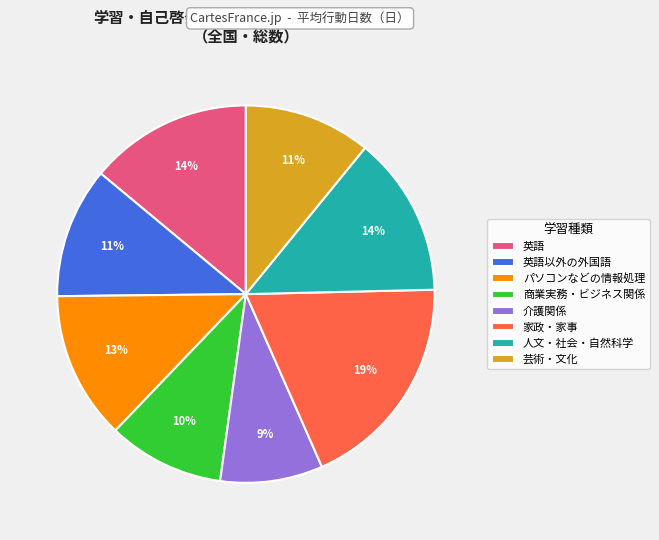

How many segments does this pie chart have?

8